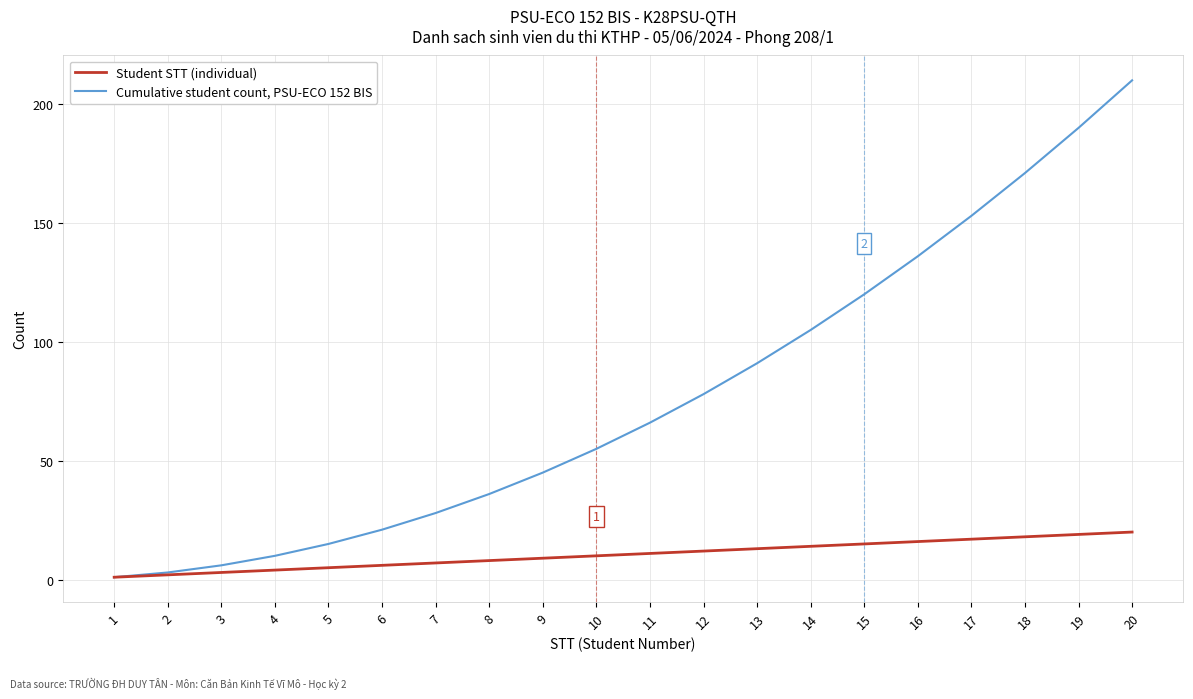

List the series in order of their overall mean, highest first.

Cumulative student count, PSU-ECO 152 BIS, Student STT (individual)